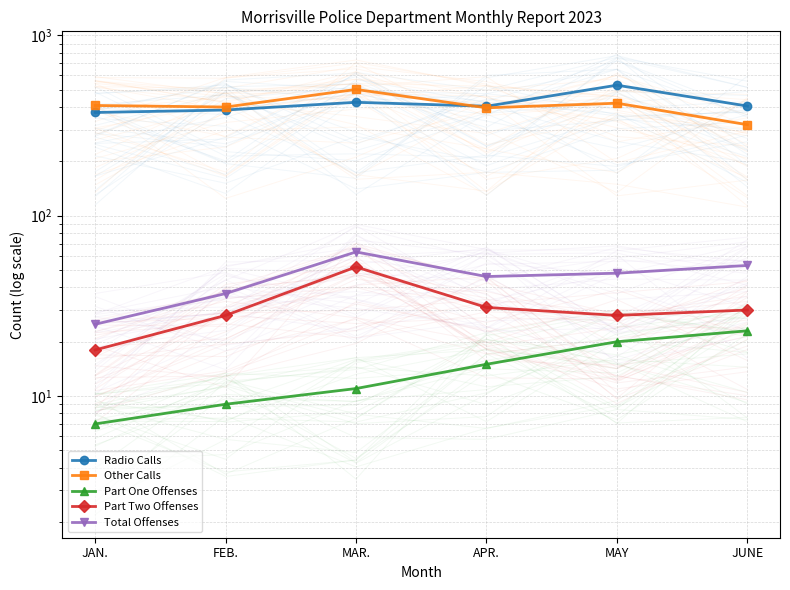

Is this an area chart (filled region under the line)?

No